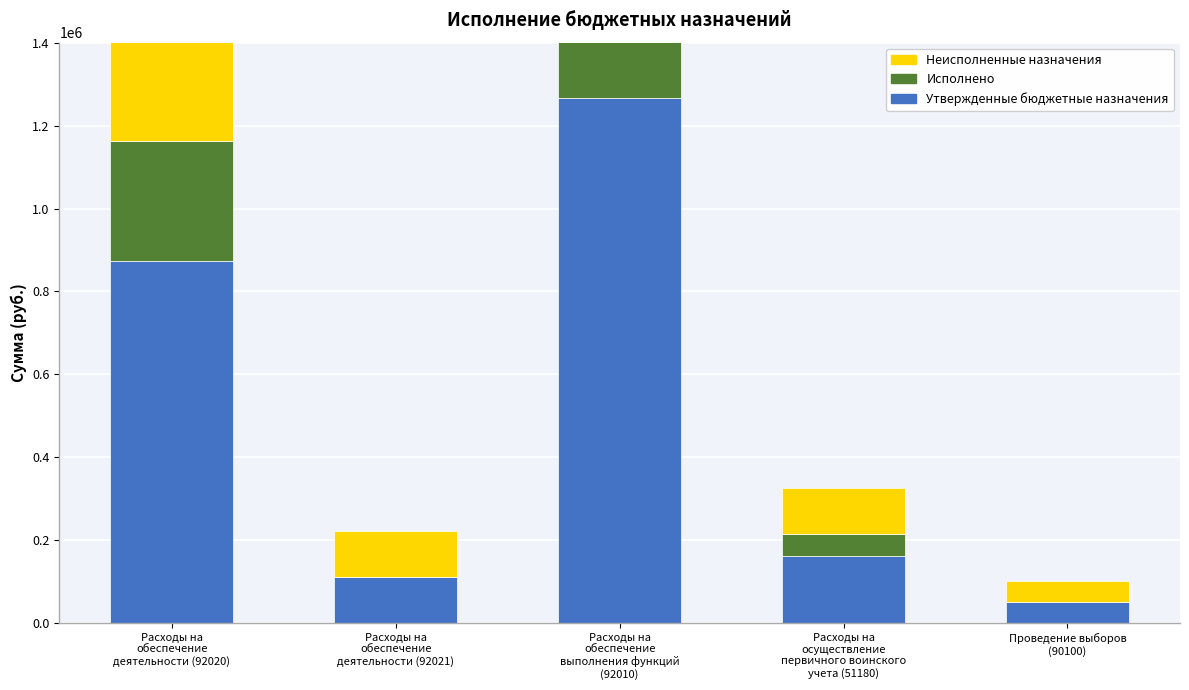

What are all the series names shown in the legend?

Утвержденные бюджетные назначения, Исполнено, Неисполненные назначения